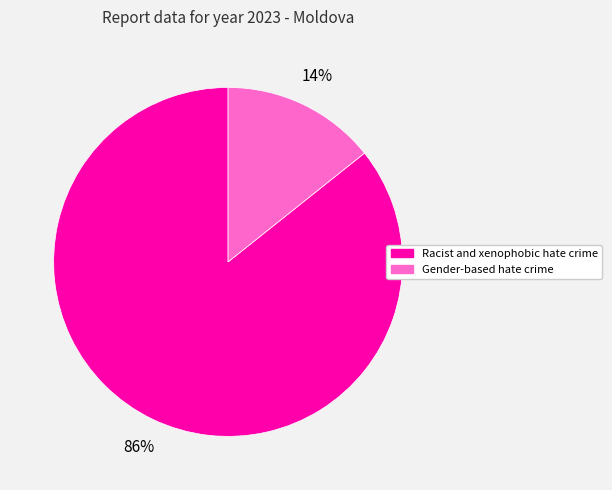

To the nearest percent, what portion does Racist and xenophobic hate crime represent?

86%